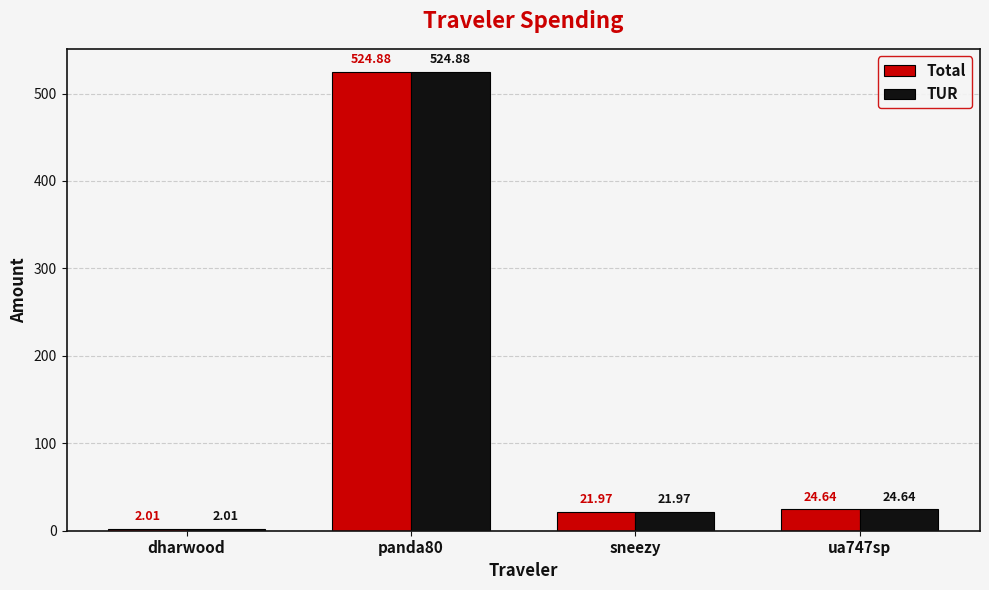

Read the Total value at dharwood.

2.0